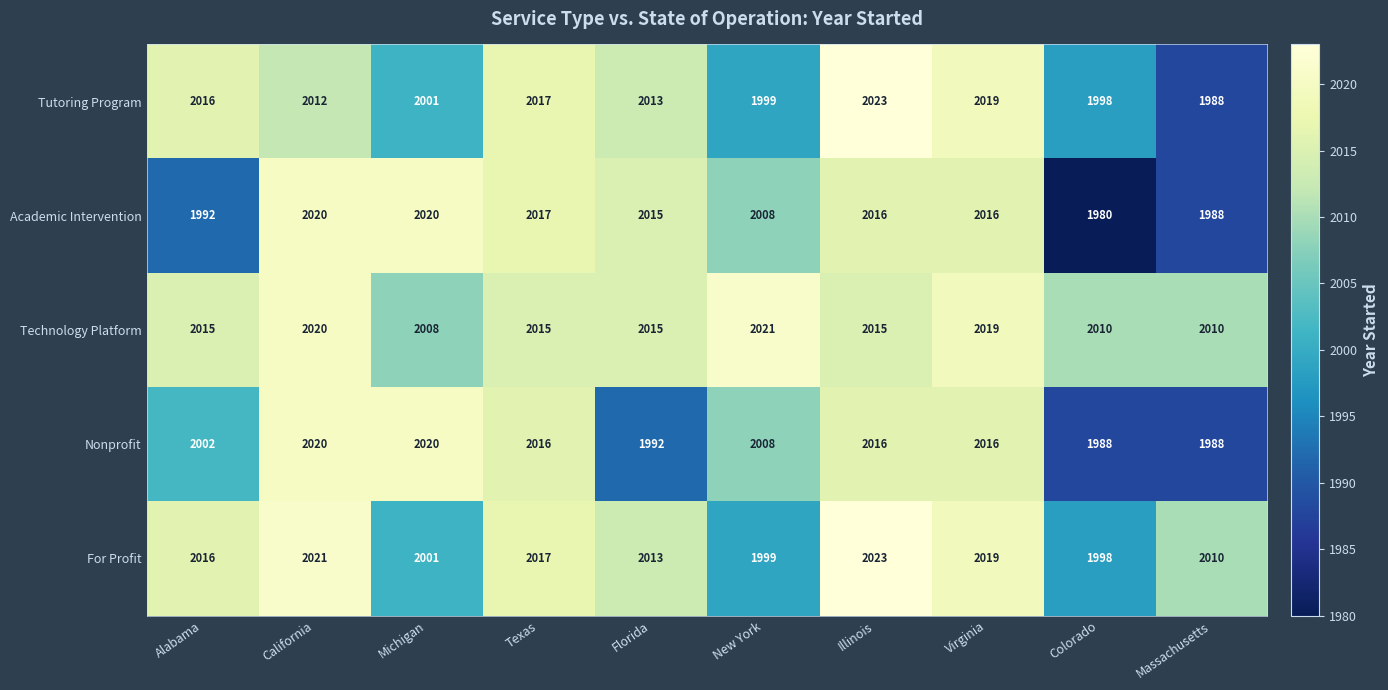

The For Profit series shows 699 at Illinois. True or false?

False